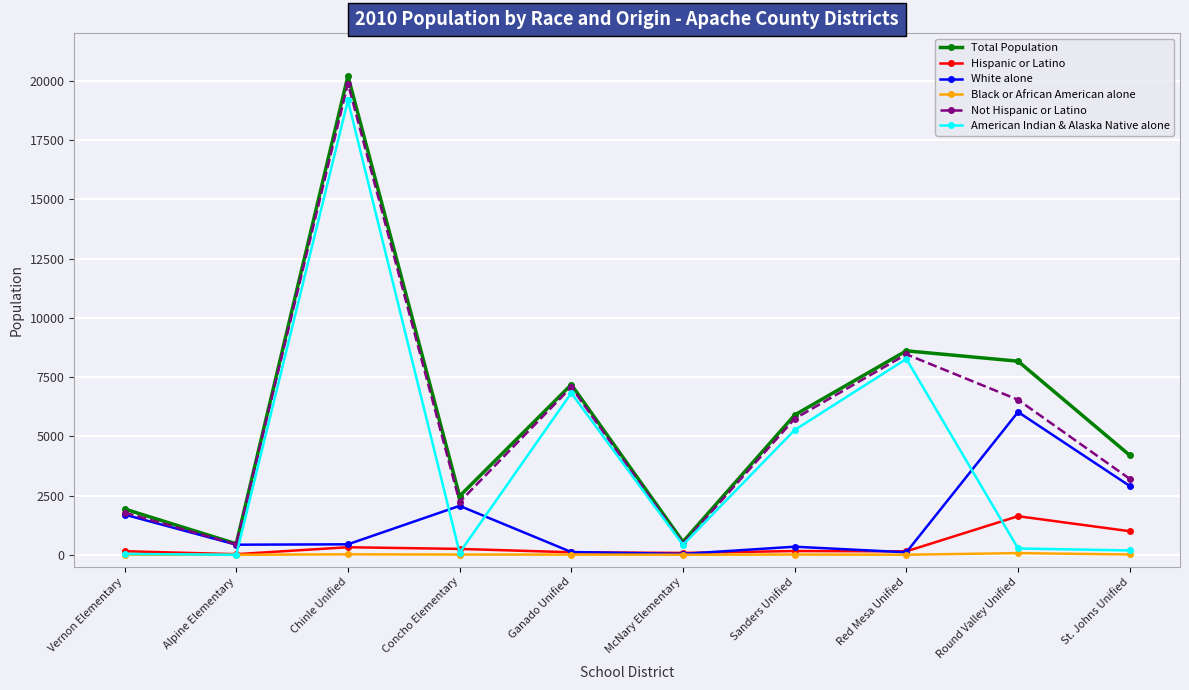

How many values in the Total Population series are below 5899?

5